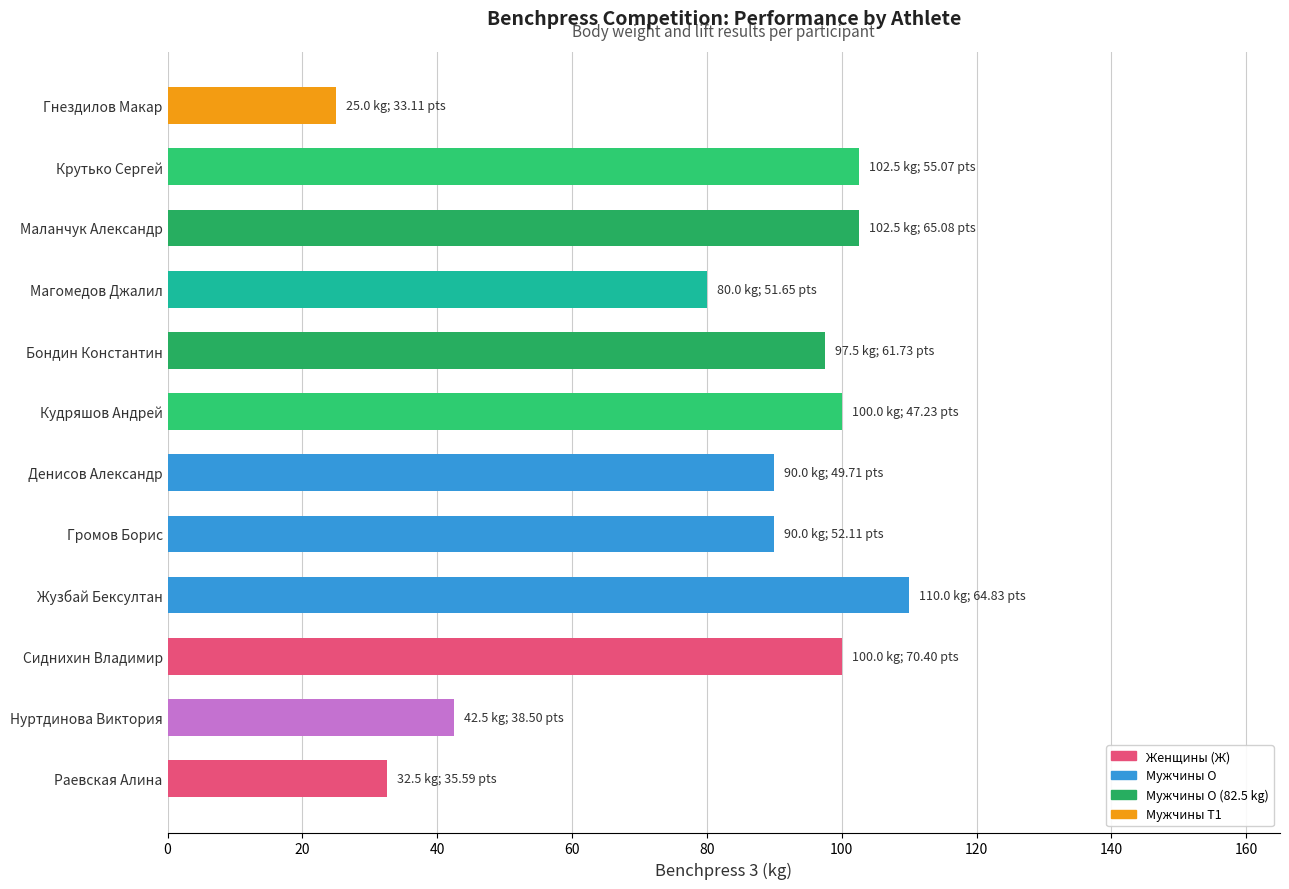

What is the difference between the maximum and minimum values?

85.0